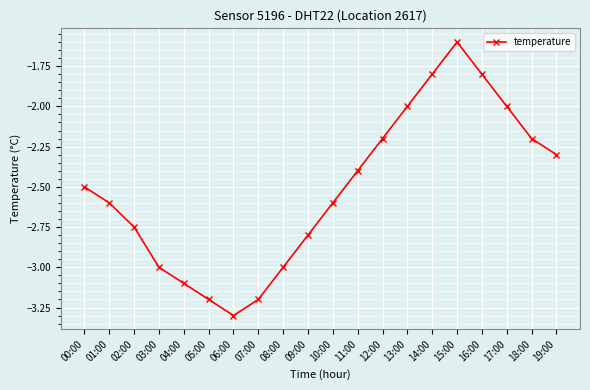

What is the difference between the values at 16:00 and 09:00?

1.0